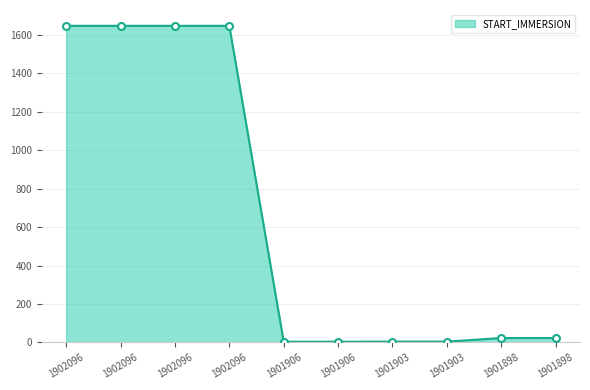

How many lines are shown in the chart?

1